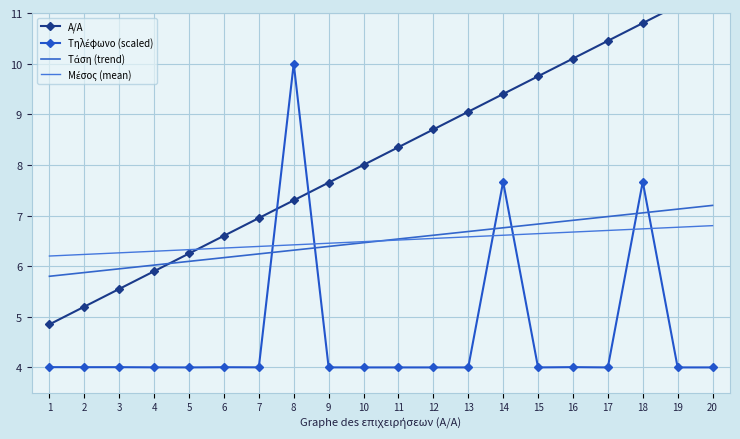

How many intersections are there between Μέσος (mean) and Τηλέφωνο (scaled)?

6